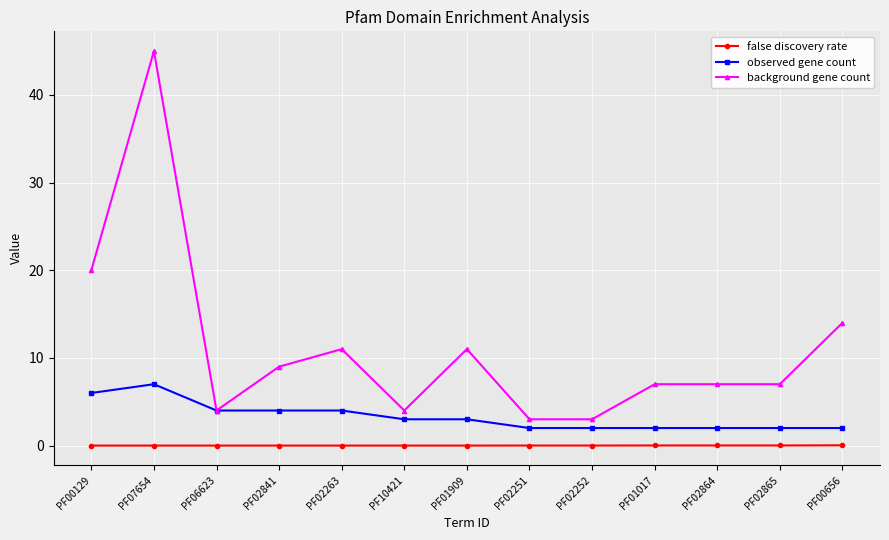

At which category does observed gene count reach its first local peak?

PF07654